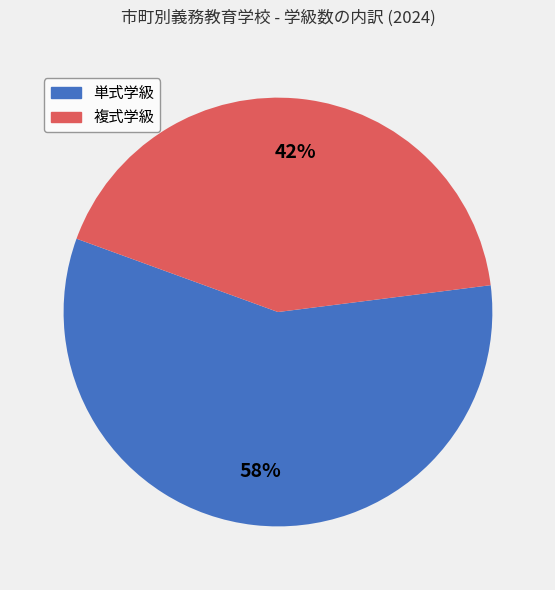

Is there a majority slice in this chart?

Yes